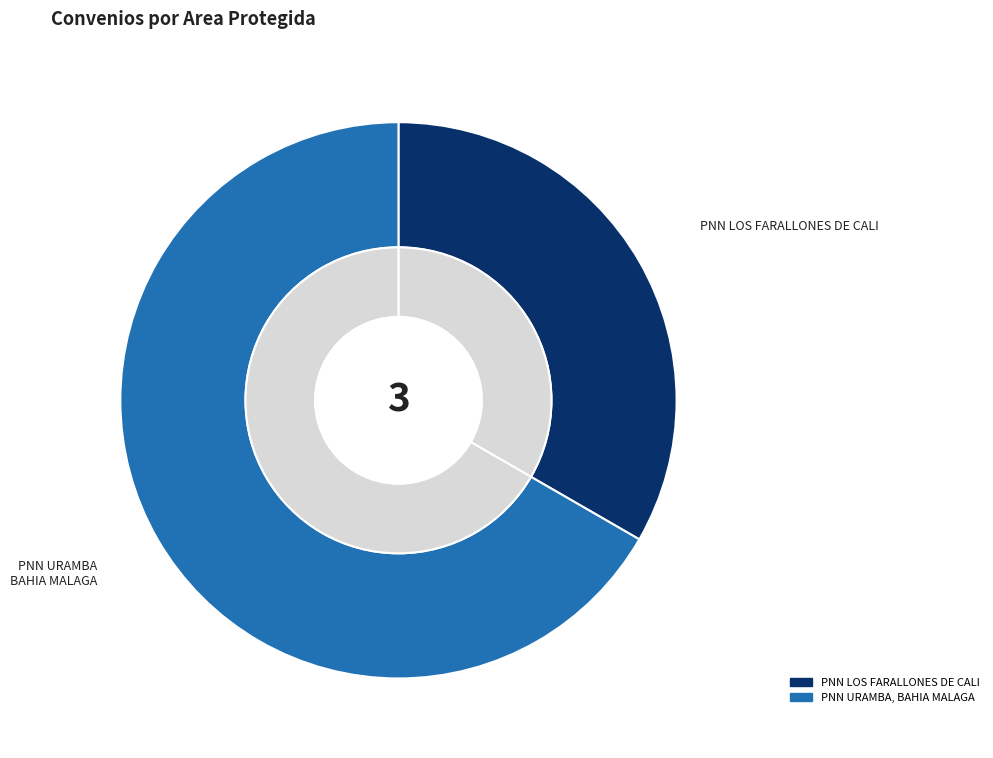

What is the largest slice in the pie chart?

PNN URAMBA, BAHIA MALAGA